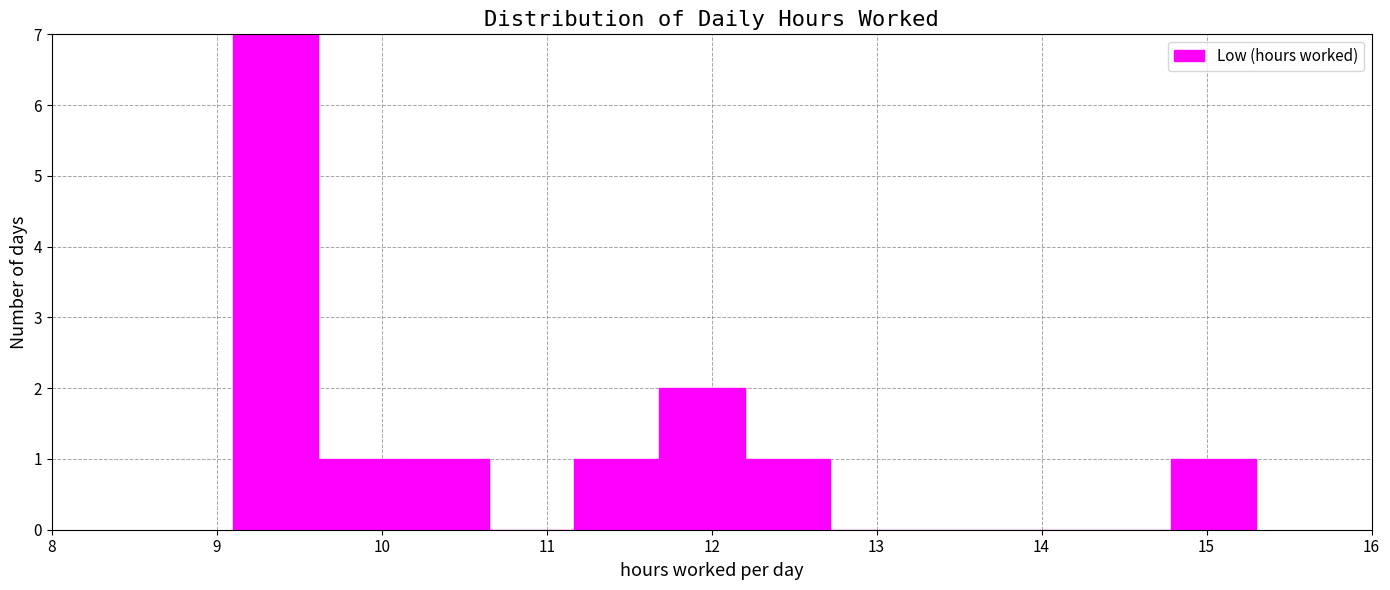

Which range on the x-axis has the tallest bar?

9.1 to 9.6